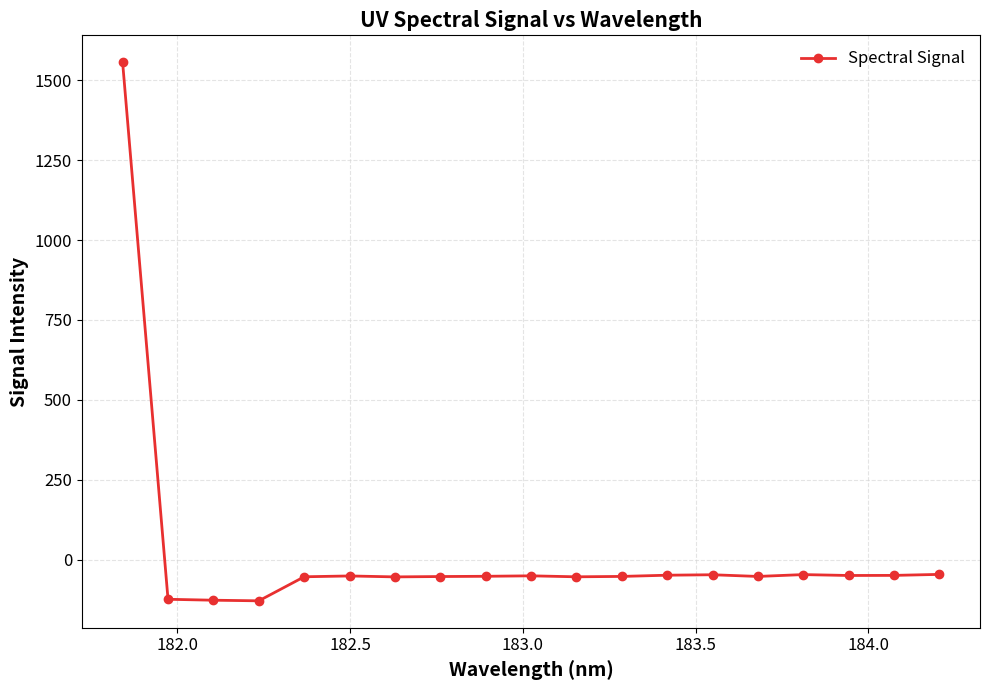

What is the value of the 2nd point from the left?

-124.3